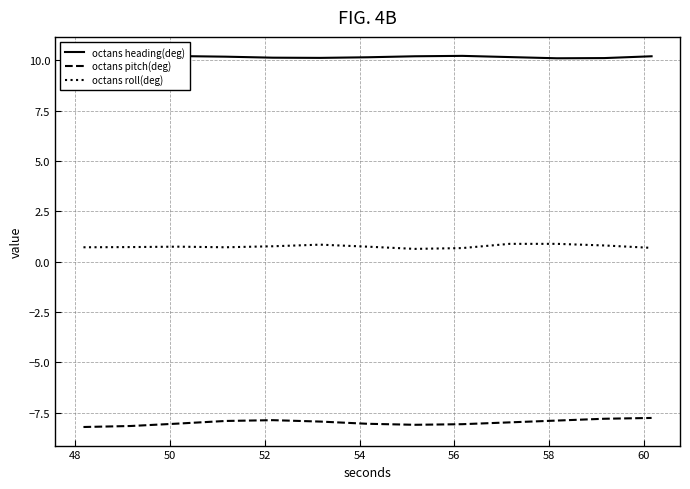

Which series has the largest range (max minus min)?

octans pitch(deg)